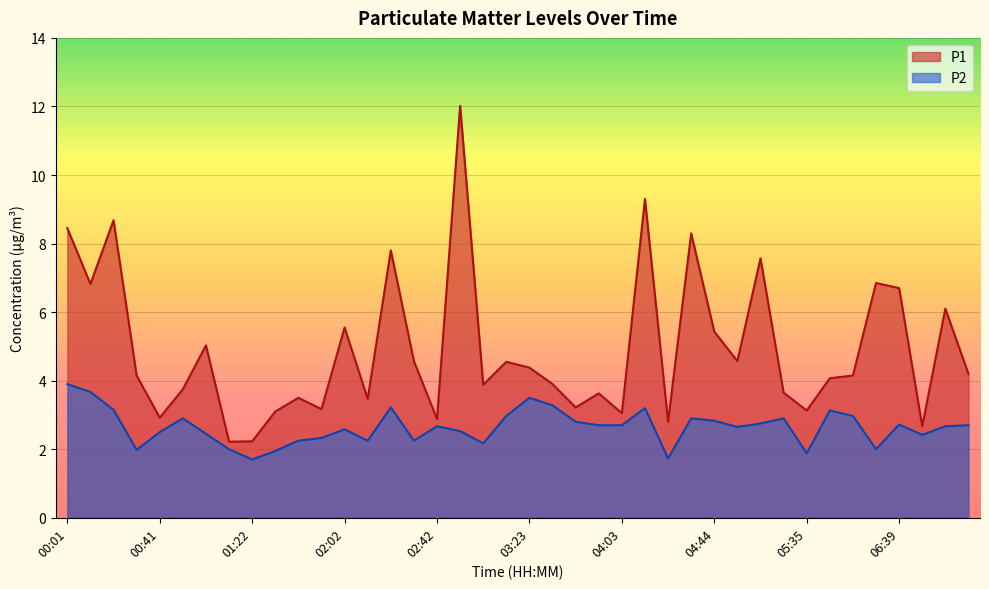

Where is P2 nearest to the value 2?

01:12